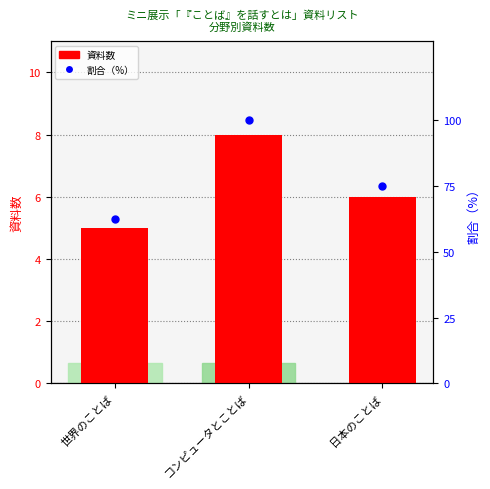

At which category is the sum across all series the highest?

コンピュータとことば